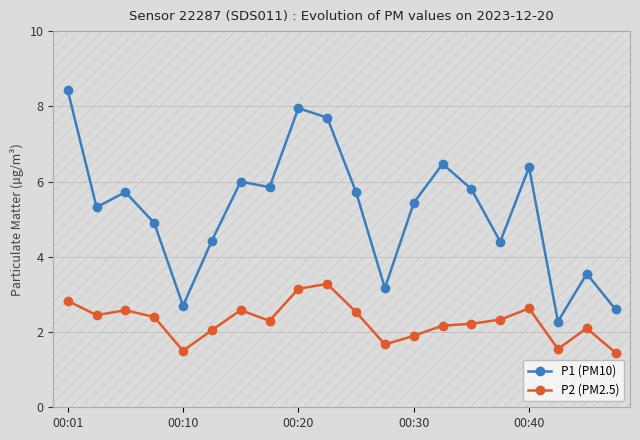

Does the chart display data point markers on the line(s)?

Yes